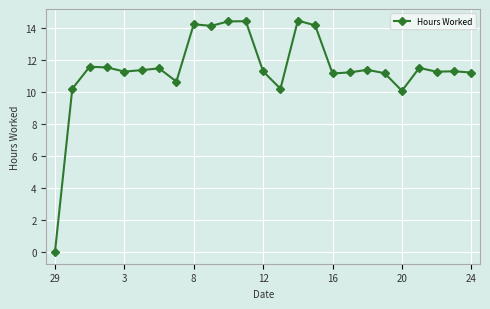

How many data points are above 11?

20